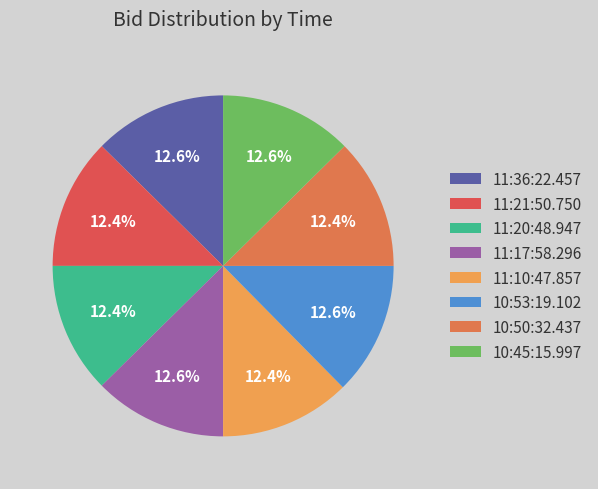

Which category has the smallest portion of the pie?

11:21:50.750